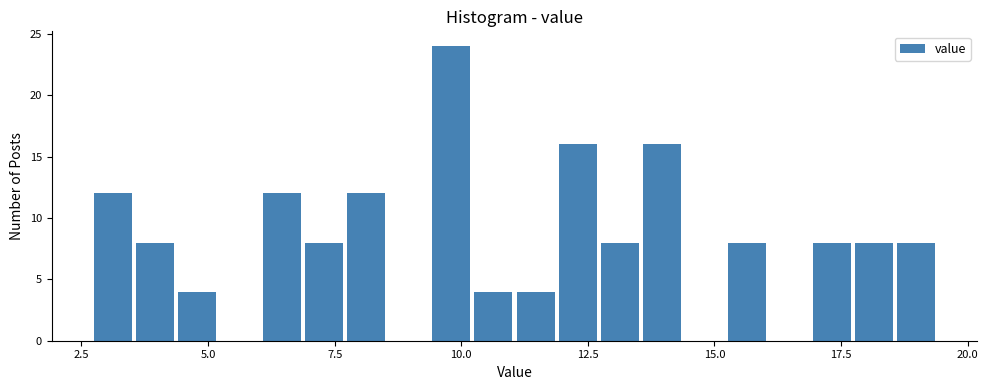

Around what value on the x-axis is the tallest bar? Give the approximate position of its centre, as read against the axis.

10.0